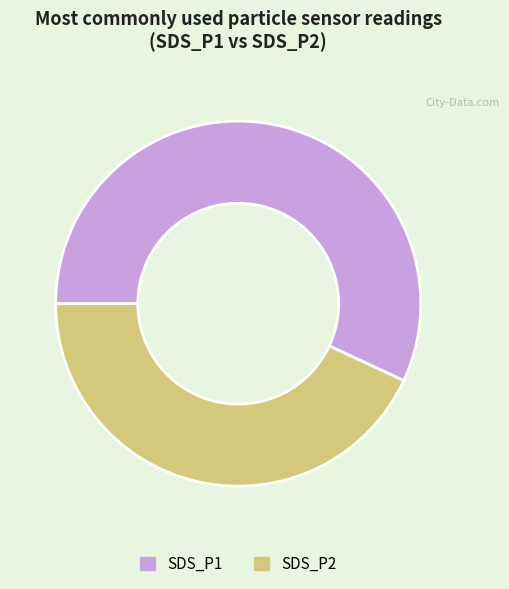

What is the ratio of the value at SDS_P2 to the value at SDS_P1?

0.8